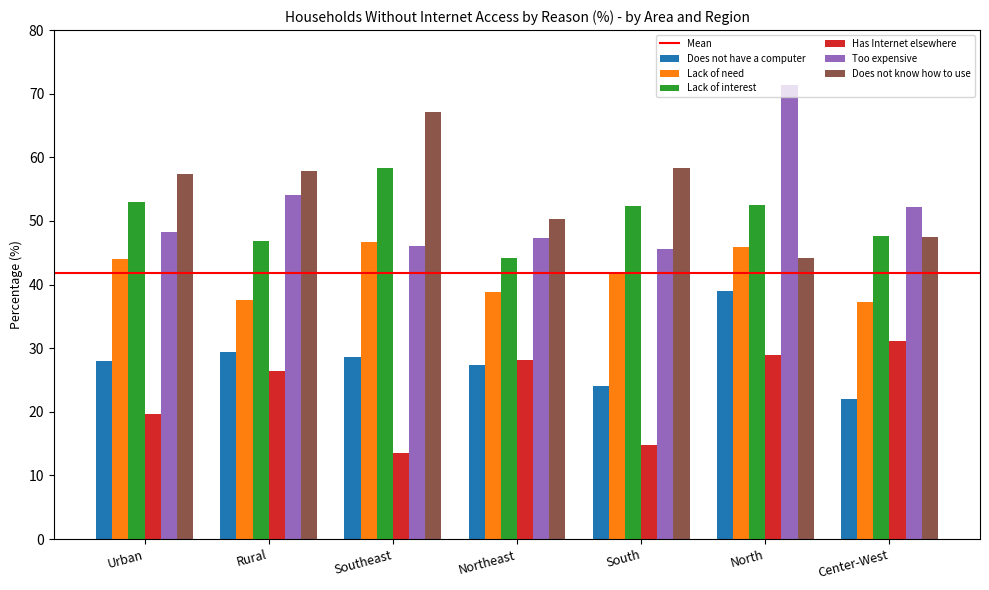

List the series in order of their peak value, lowest first.

Has Internet elsewhere, Does not have a computer, Lack of need, Lack of interest, Does not know how to use, Too expensive